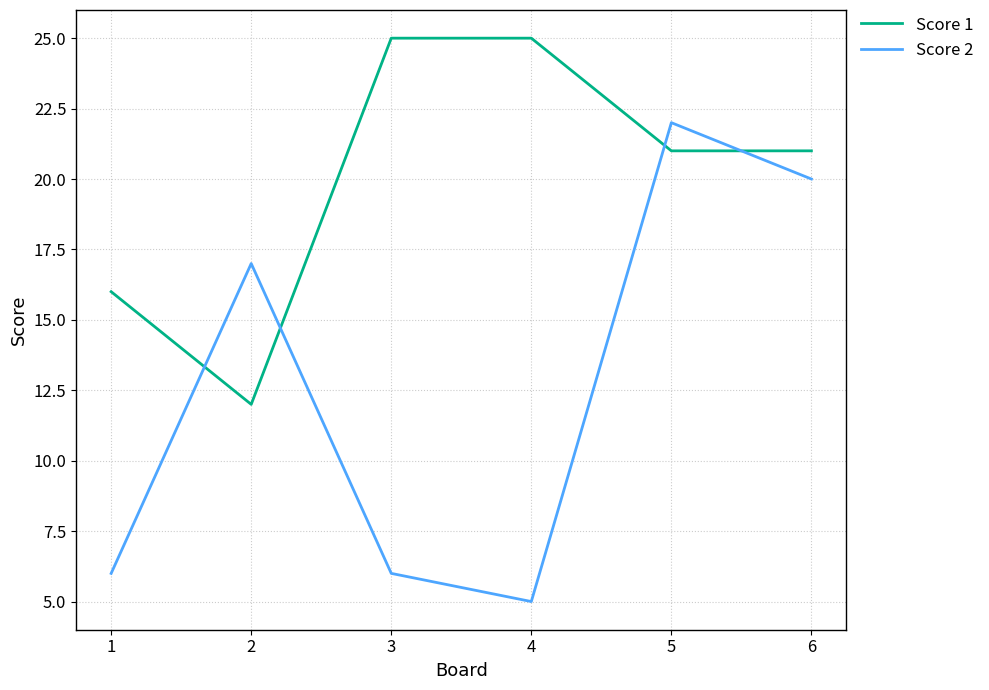

True or false: Score 2 and Score 1 intersect in this chart.

True